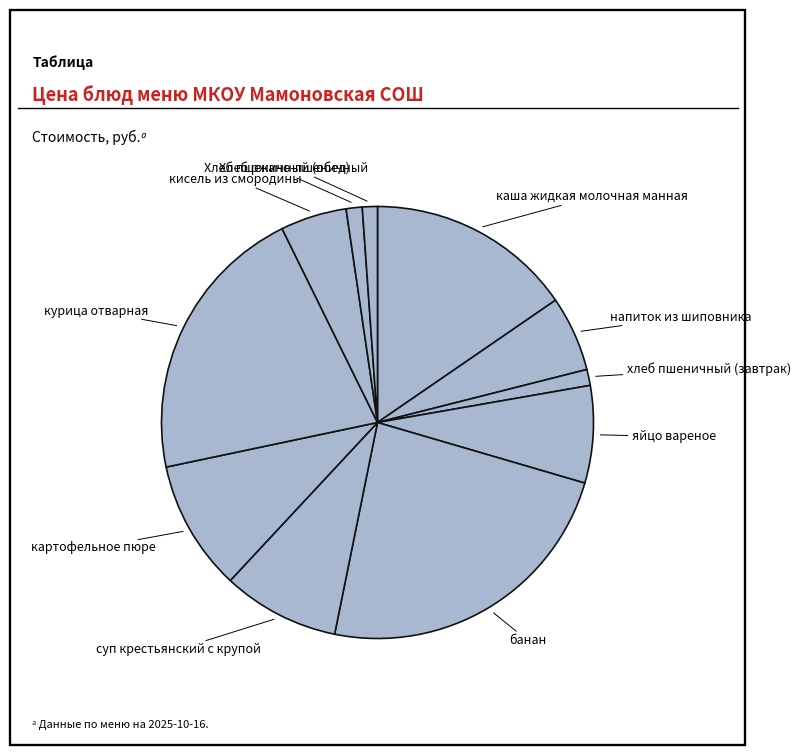

Which category has the biggest portion of the pie?

банан